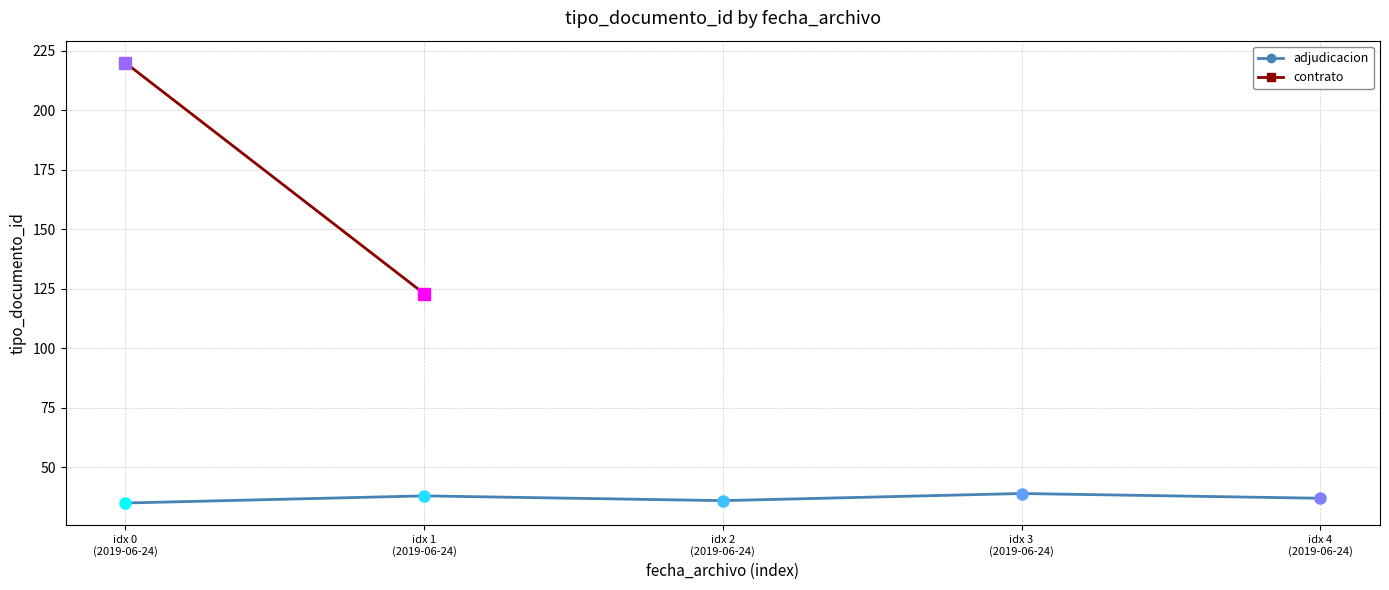

Which label corresponds to the largest value in the chart?

idx 3
(2019-06-24)